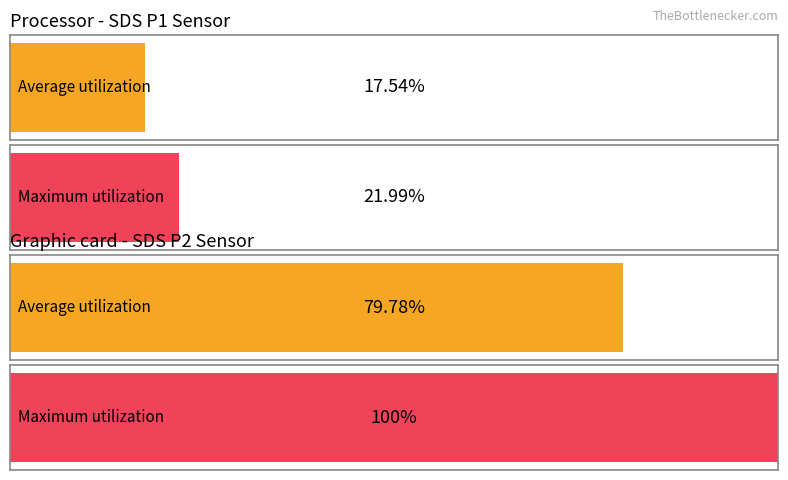

Between 7 and 5, which is larger?

7